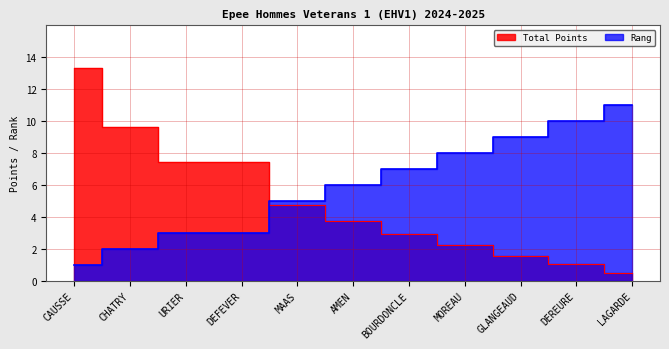

What is the difference between the highest and lowest values at BOURDONCLE?

4.1